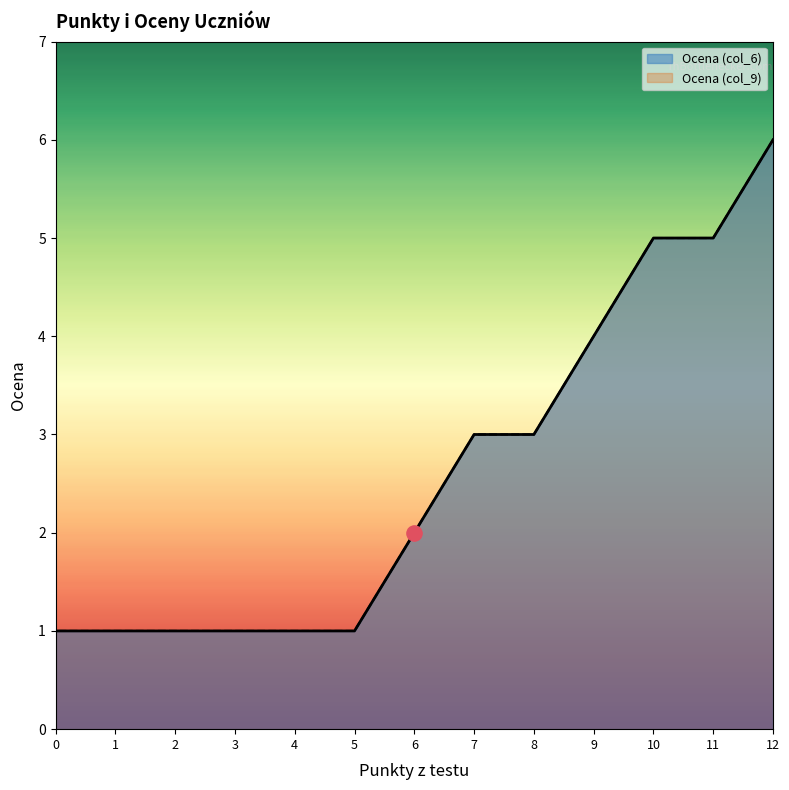

What are all the series names shown in the legend?

Ocena (col_6), Ocena (col_9)